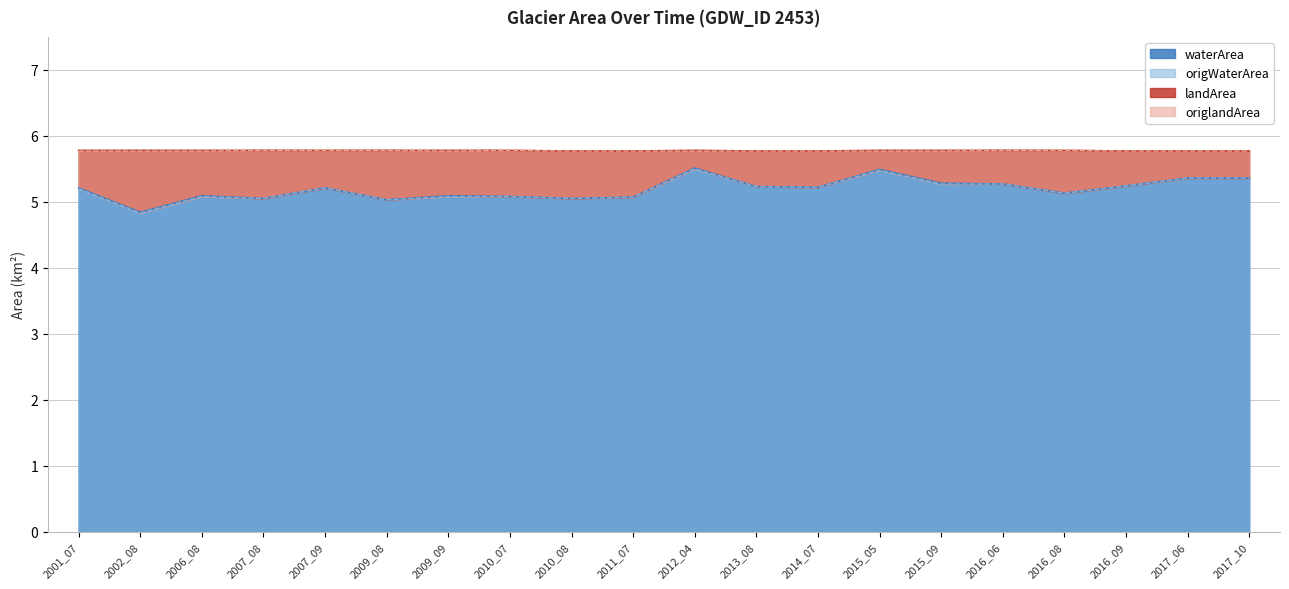

Between 2002_08 and 2015_05, which is larger?

2015_05